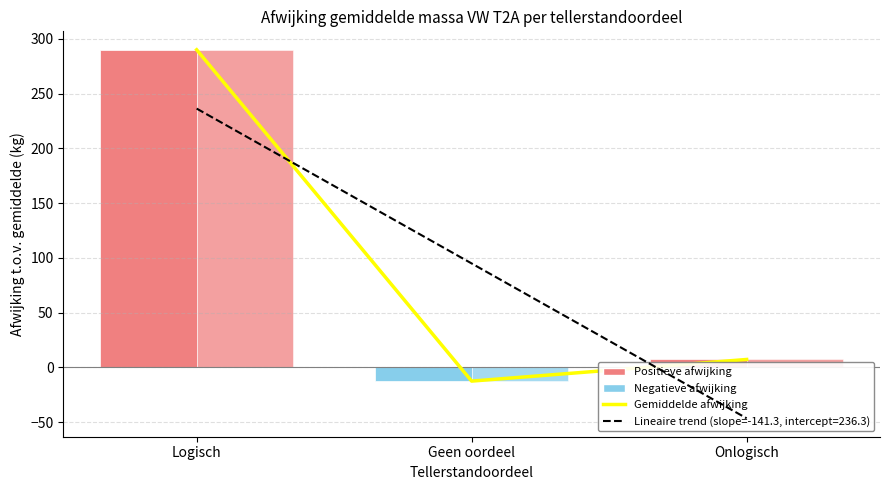

The value of massa_ledig_voertuig at Logisch is 138.4. True or false?

False